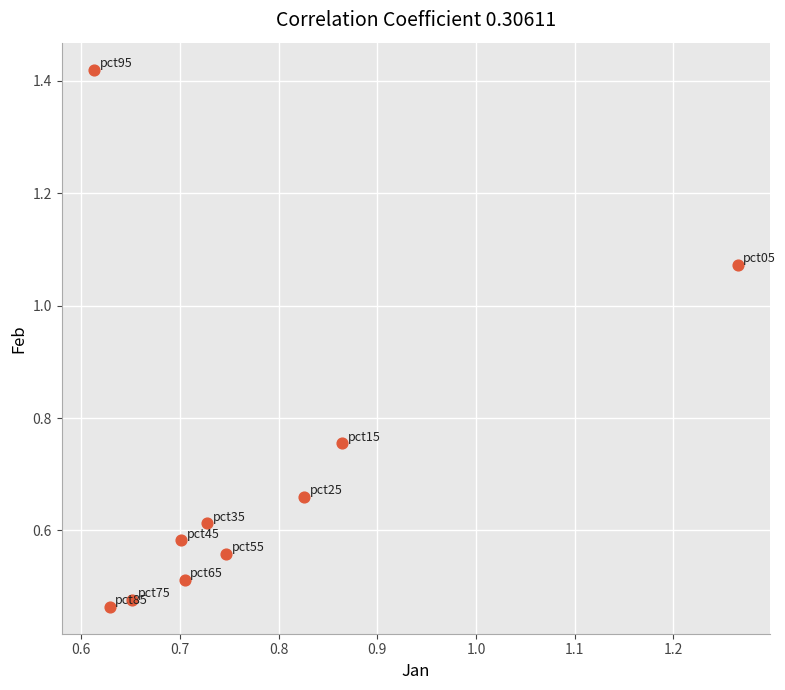

Count the number of points in this scatter plot.

10